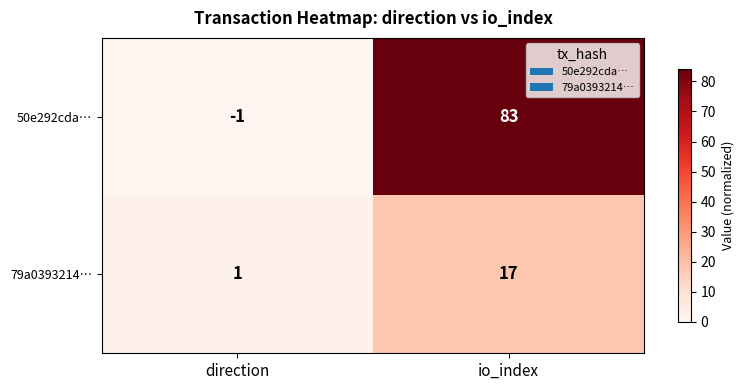

Which category has the lowest value across all series?

direction